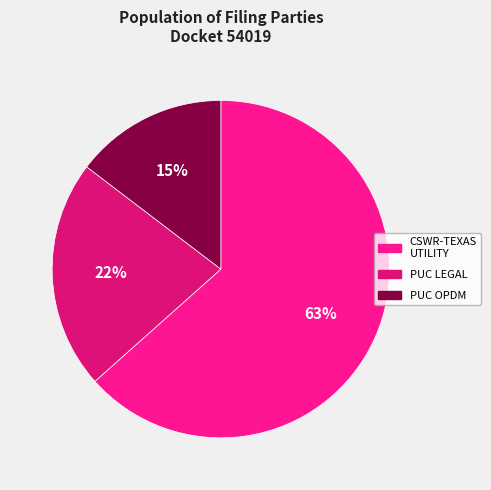

To the nearest percent, what is the average slice percentage?

33%